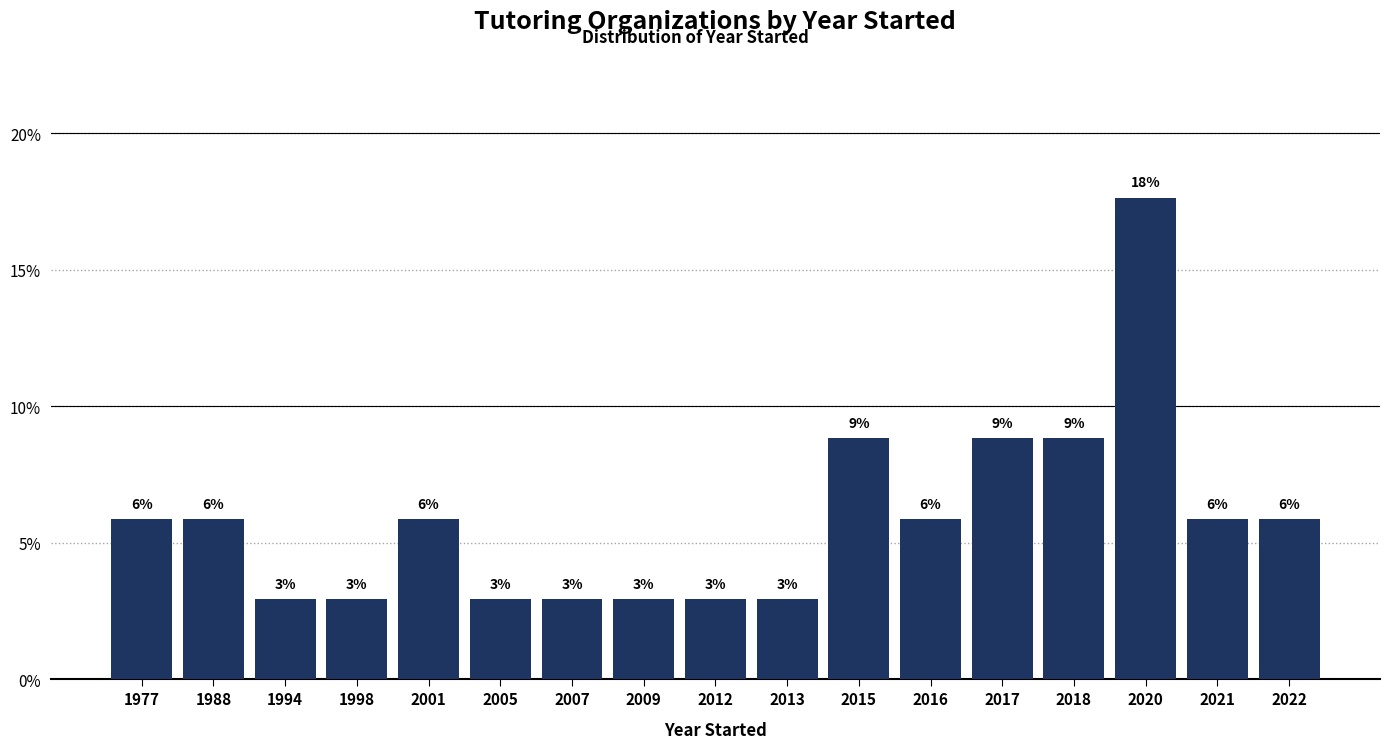

How many bars are there in total?

17